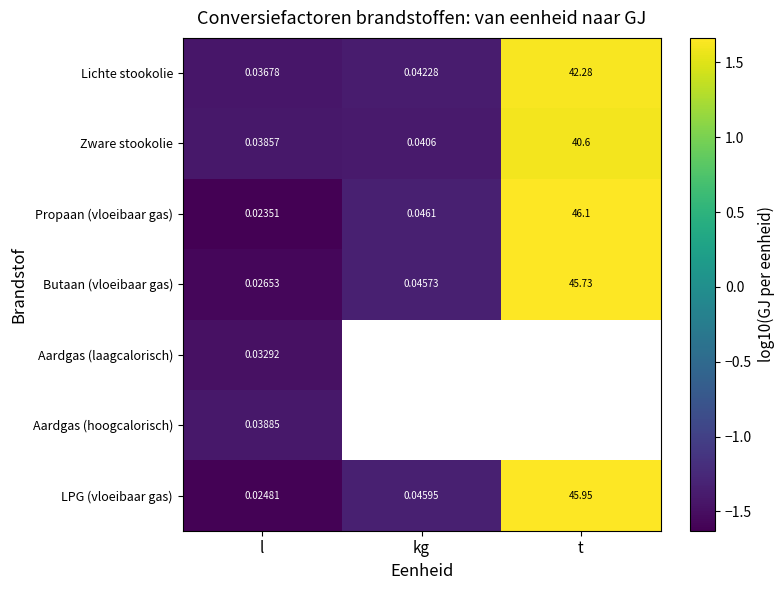

Which category has the lowest value across all series?

l